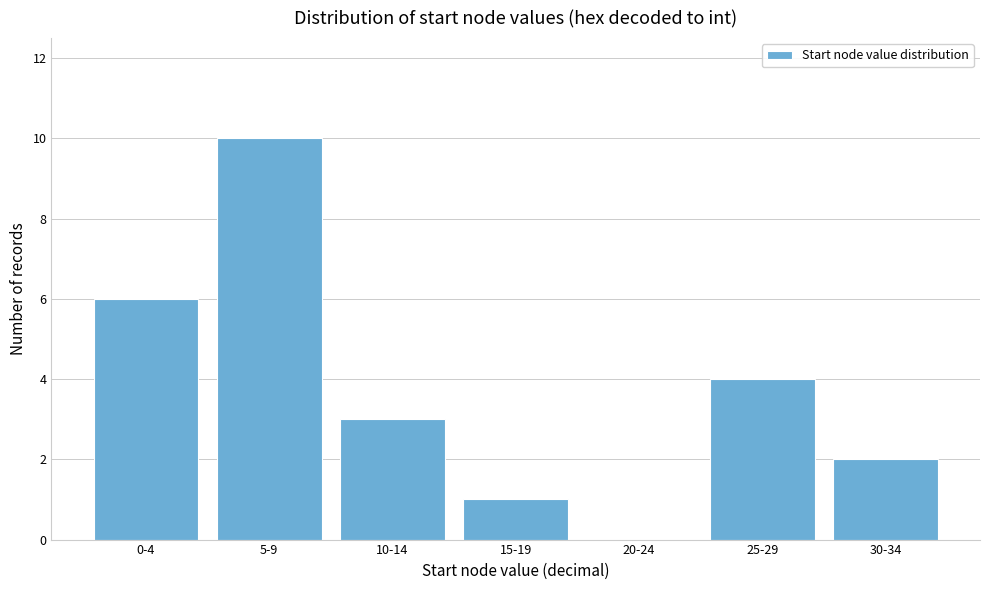

Reading left to right, list all the values displayed in this chart.

0-4=6	5-9=10	10-14=3	15-19=1	20-24=0	25-29=4	30-34=2